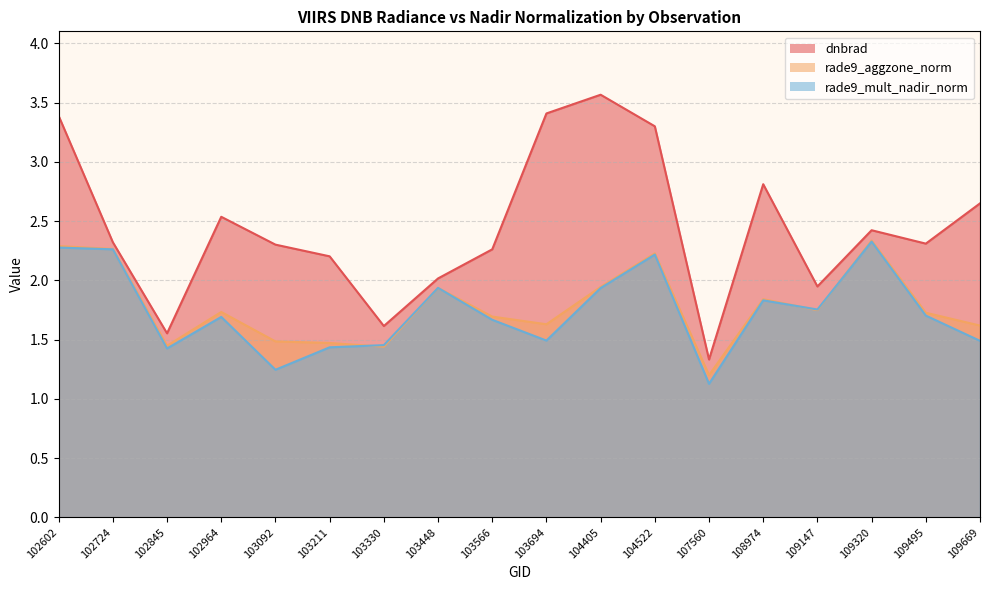

Does the chart have visible grid lines?

Yes